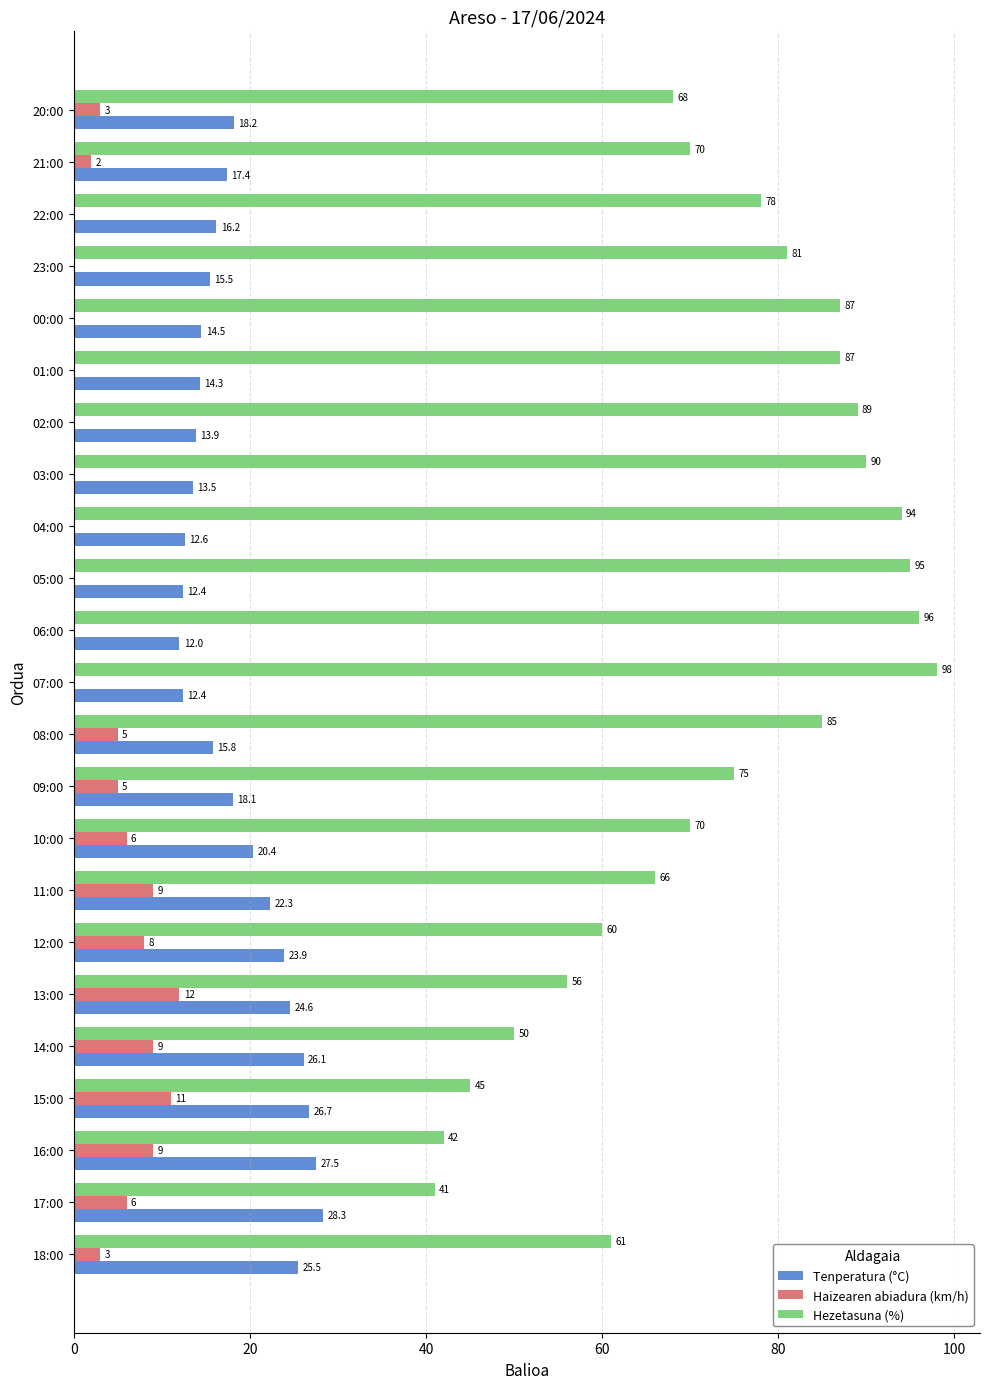

Which series has the largest total across all categories?

Hezetasuna (%)